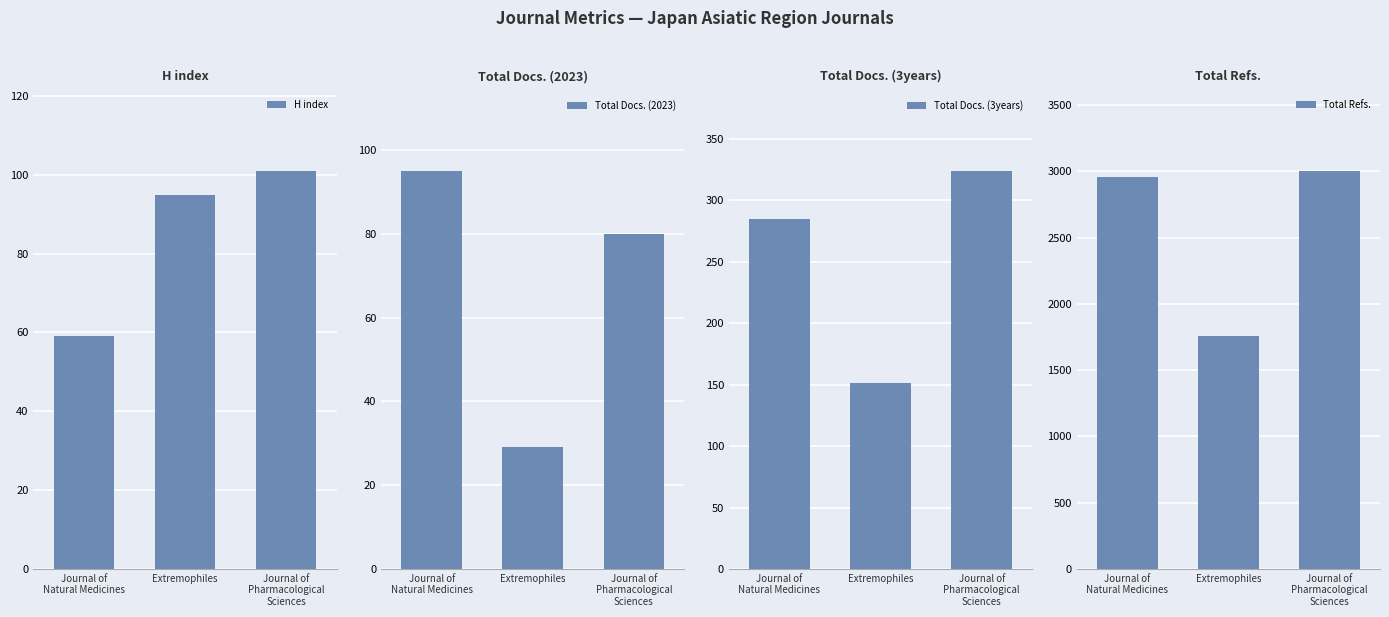

What is the difference between the Total Docs. (3years) values at Extremophiles and Journal of
Pharmacological
Sciences?

173